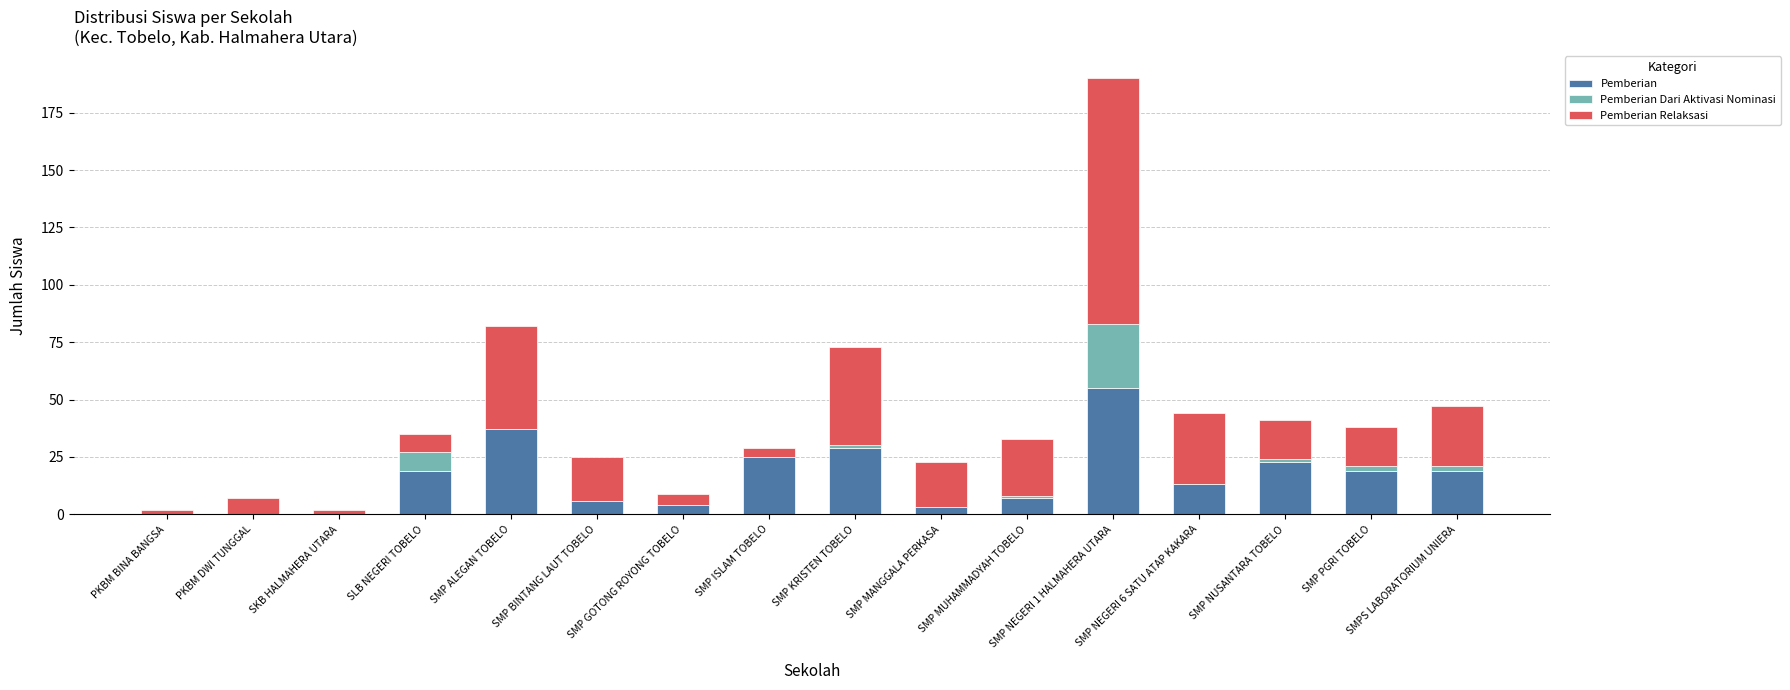

What is the sum of all Pemberian values?

259